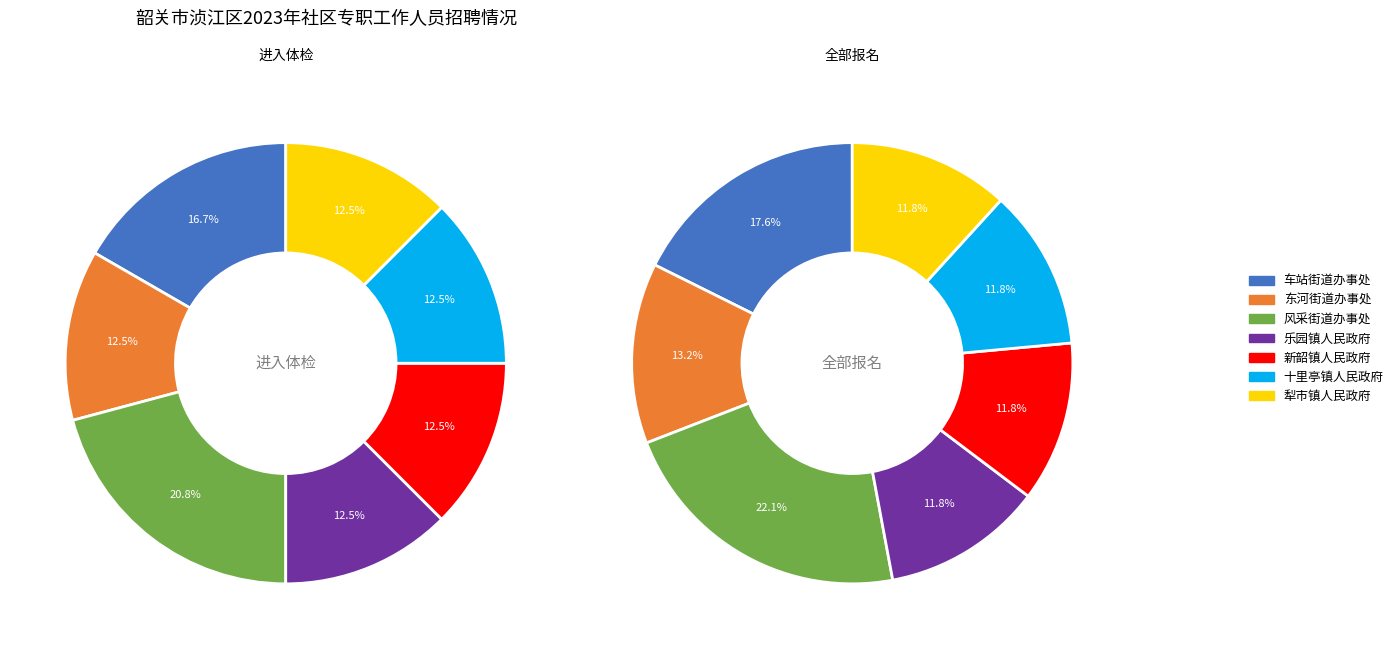

The 风采街道办事处 slice represents 34% of the pie. True or false?

False